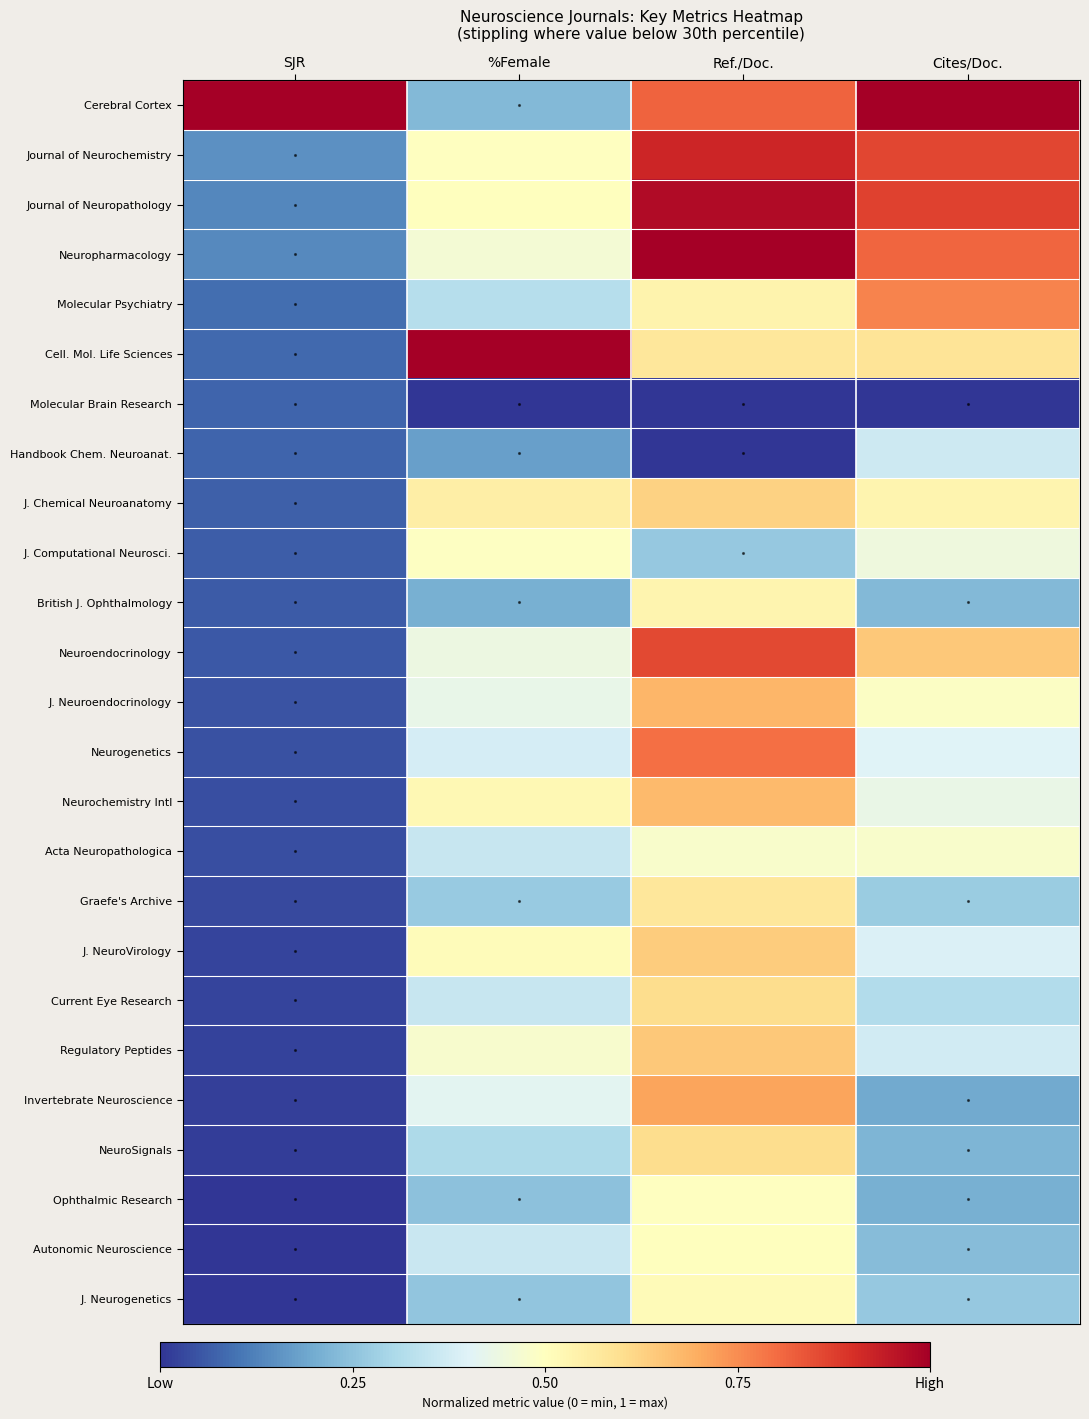

Which has a higher value, Cites/Doc. or Ref./Doc.?

Cites/Doc.